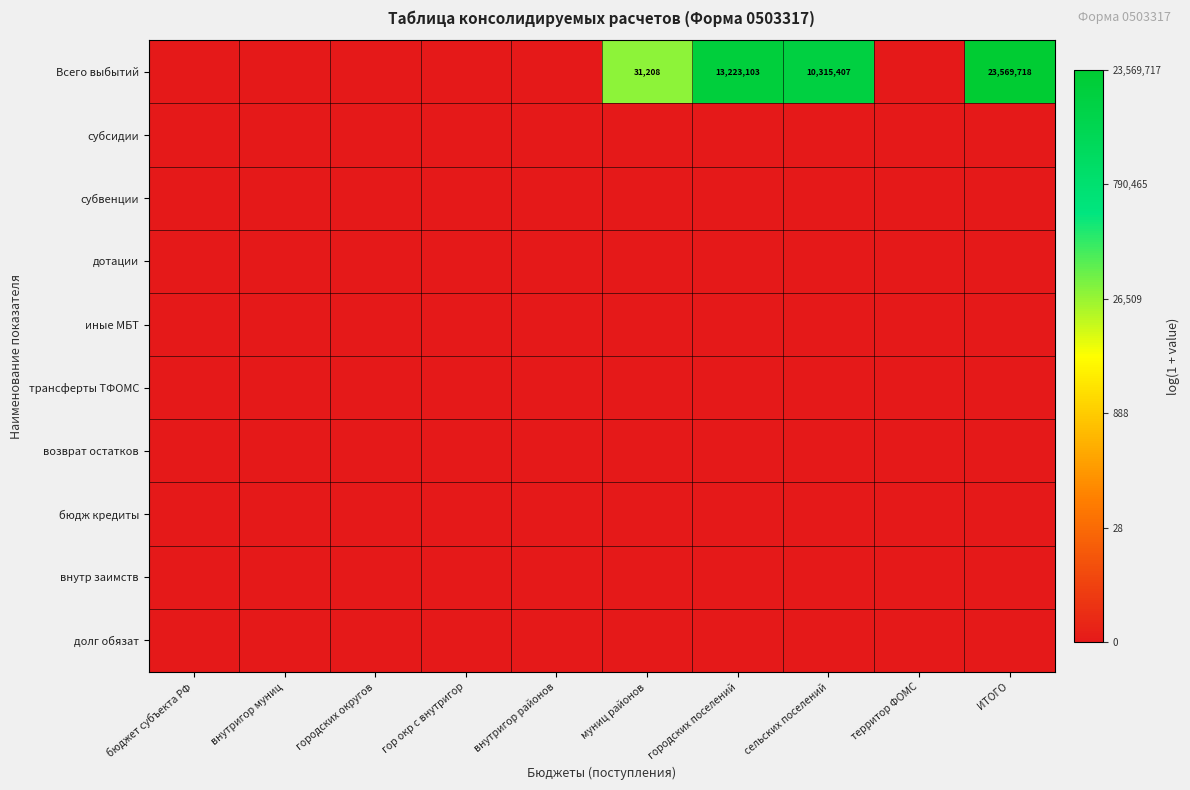

Is it true that Всего выбытий equals 35825513 at ИТОГО?

False